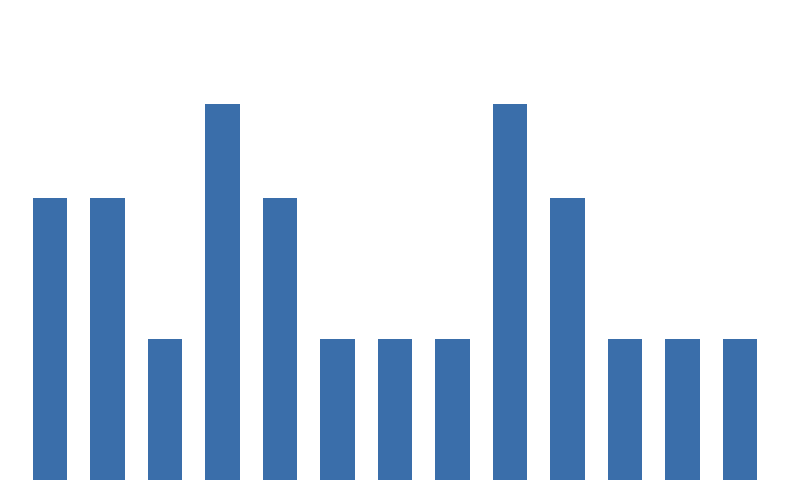

Reading left to right, extract all data points from this chart.

60	60	30	80	60	30	30	30	80	60	30	30	30